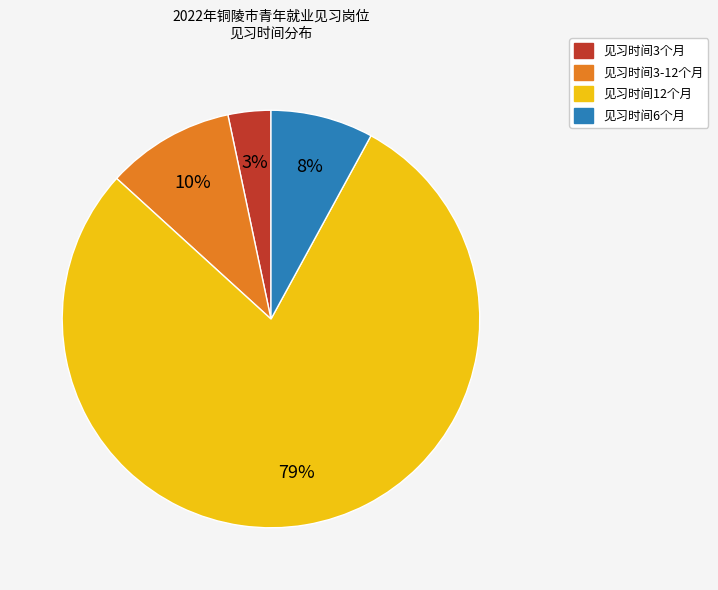

Is there any slice that represents more than half of the pie?

Yes